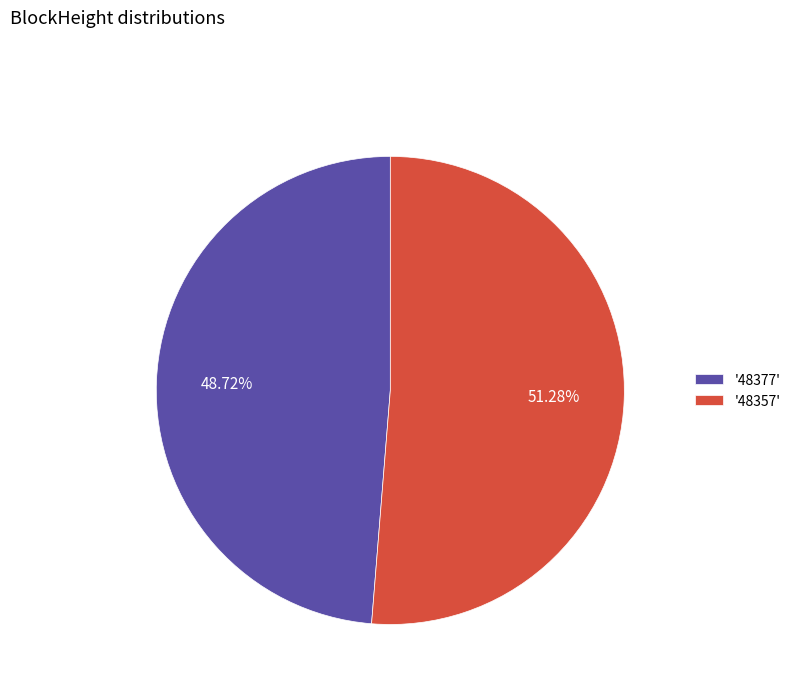

Which category accounts for the majority?

'48357'